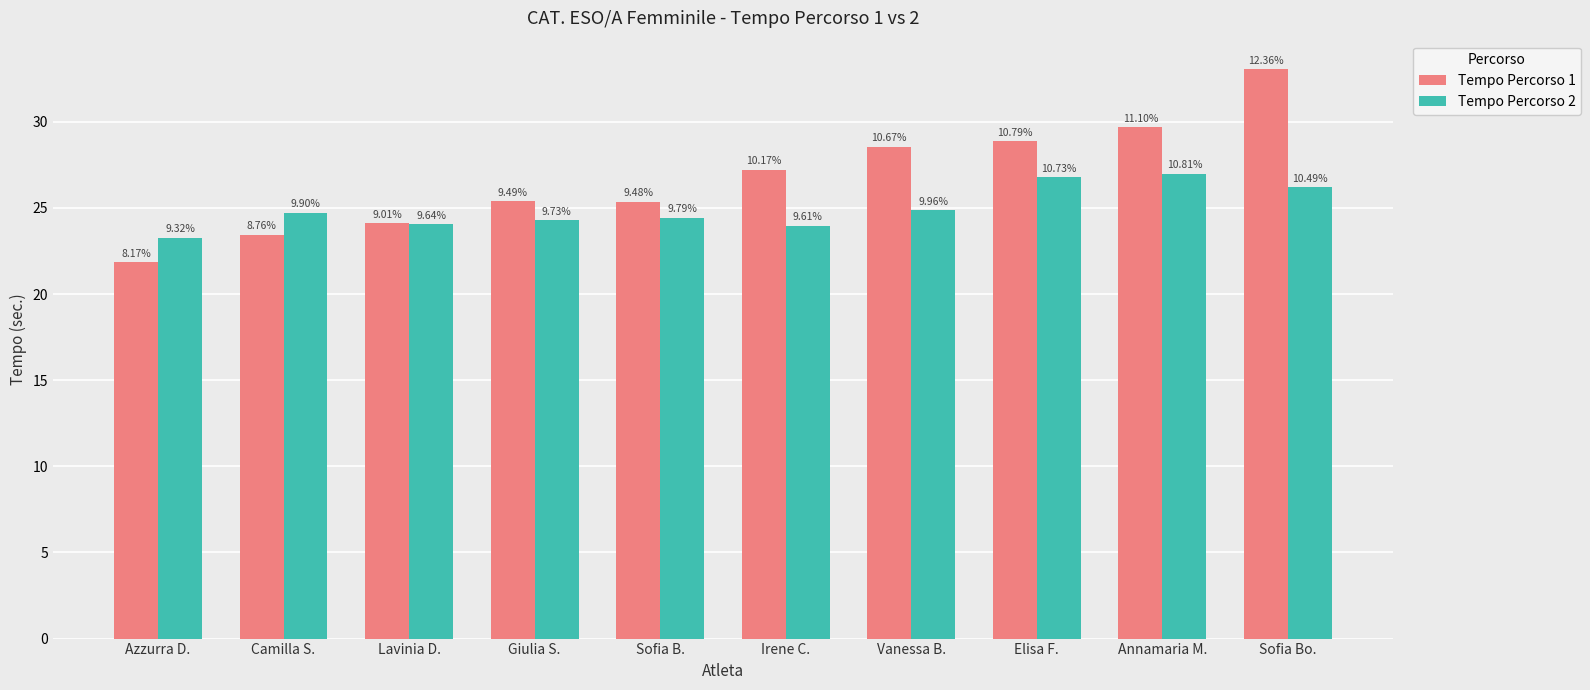

Is it true that Tempo Percorso 2 equals 7.6 at Camilla S.?

False